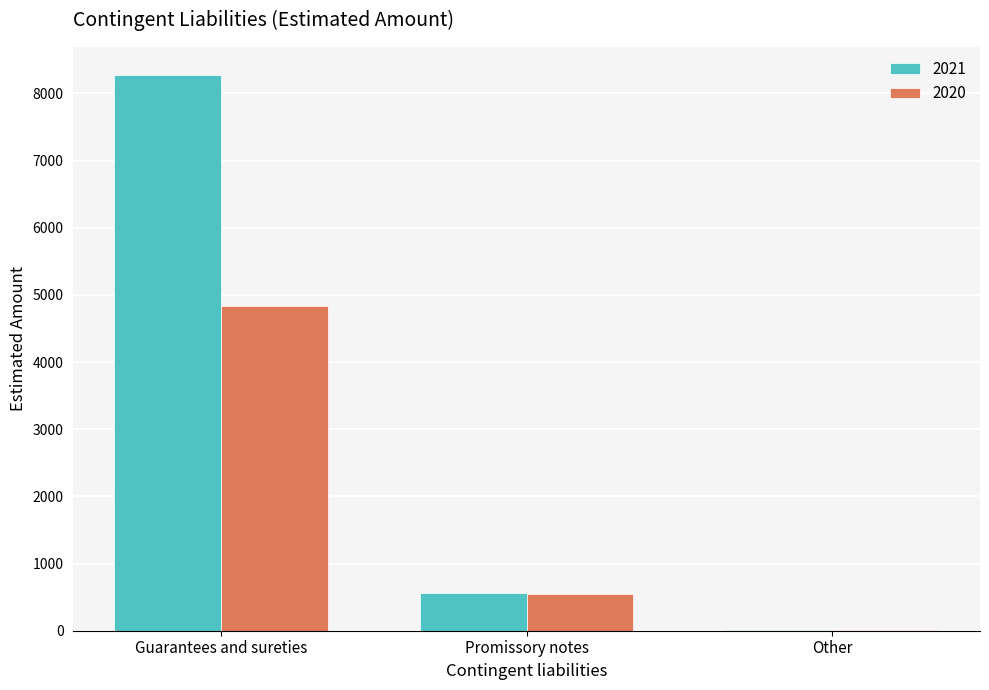

What is the sum of all 2021 values?

8848